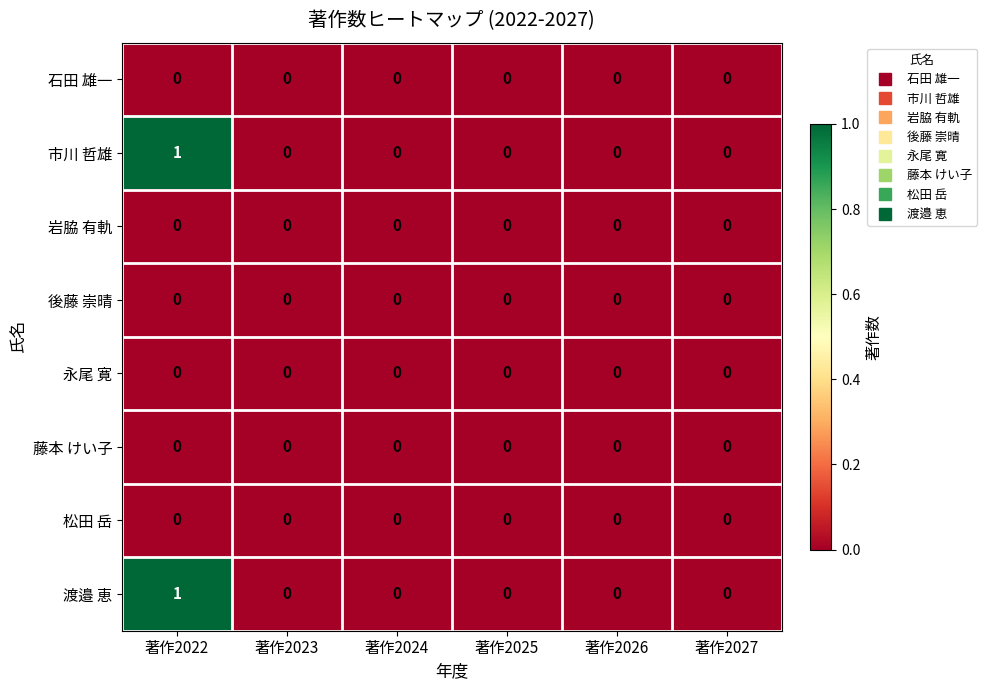

At which category does the chart reach its peak across all series?

著作2022